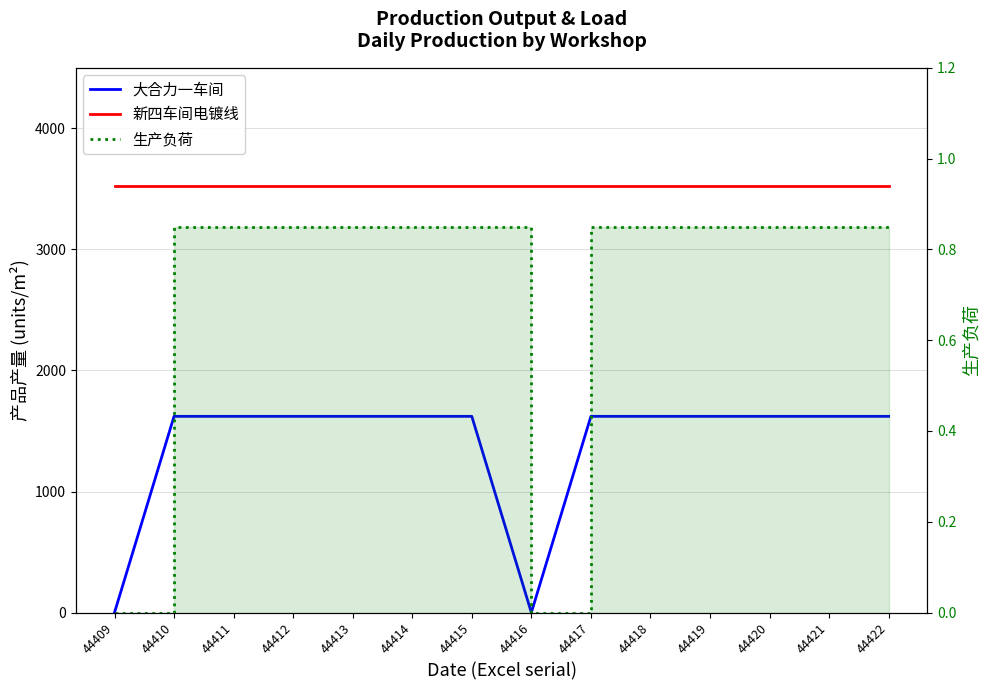

How many lines are shown in the chart?

3